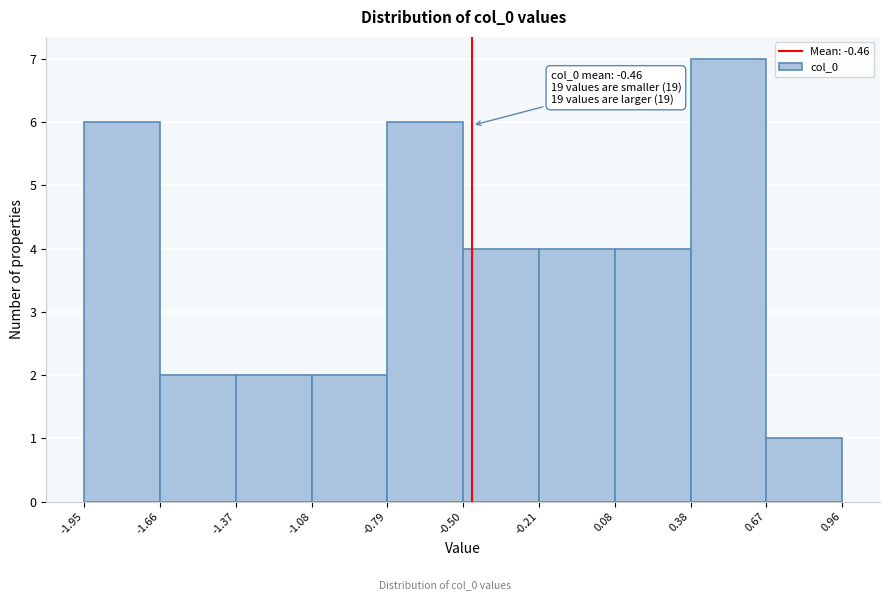

Over which range of the x-axis is the bar tallest?

0.38 to 0.67